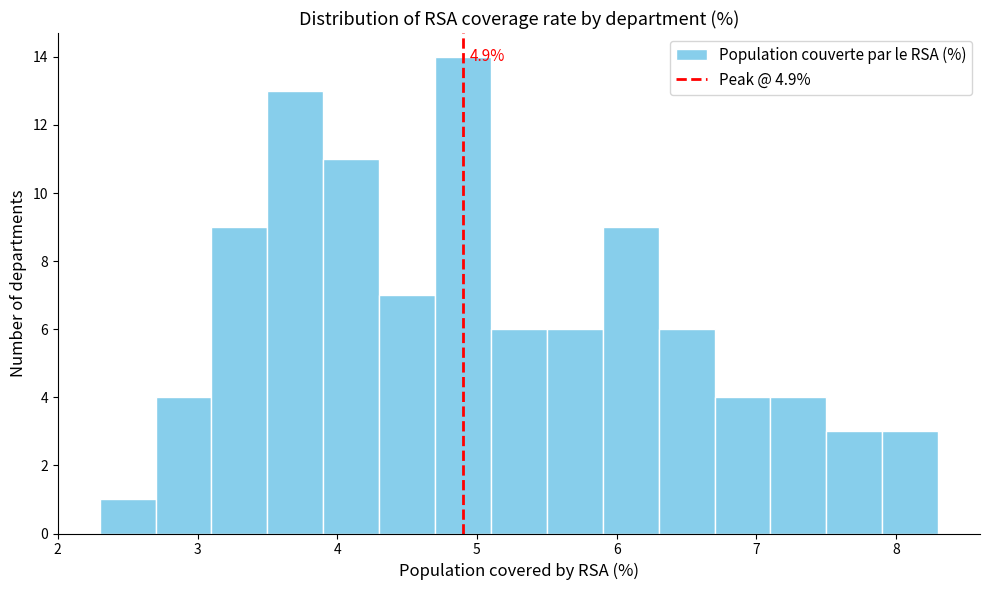

Over which range of the x-axis is the bar tallest?

4.7 to 5.1